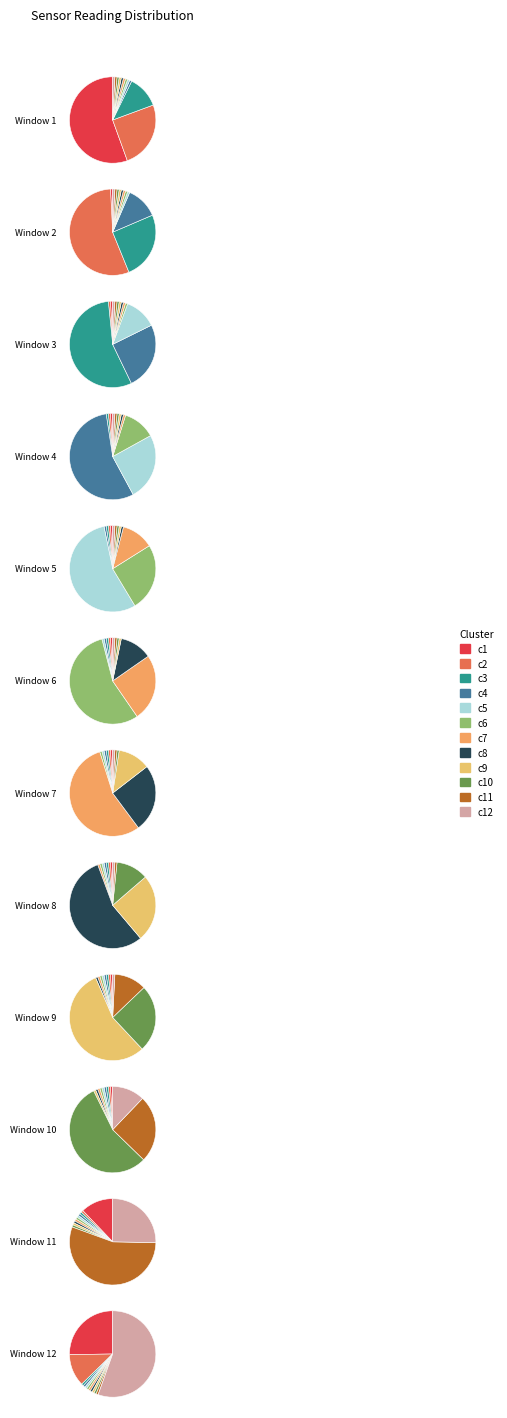

True or false: 28 accounts for 15% of the total.

False